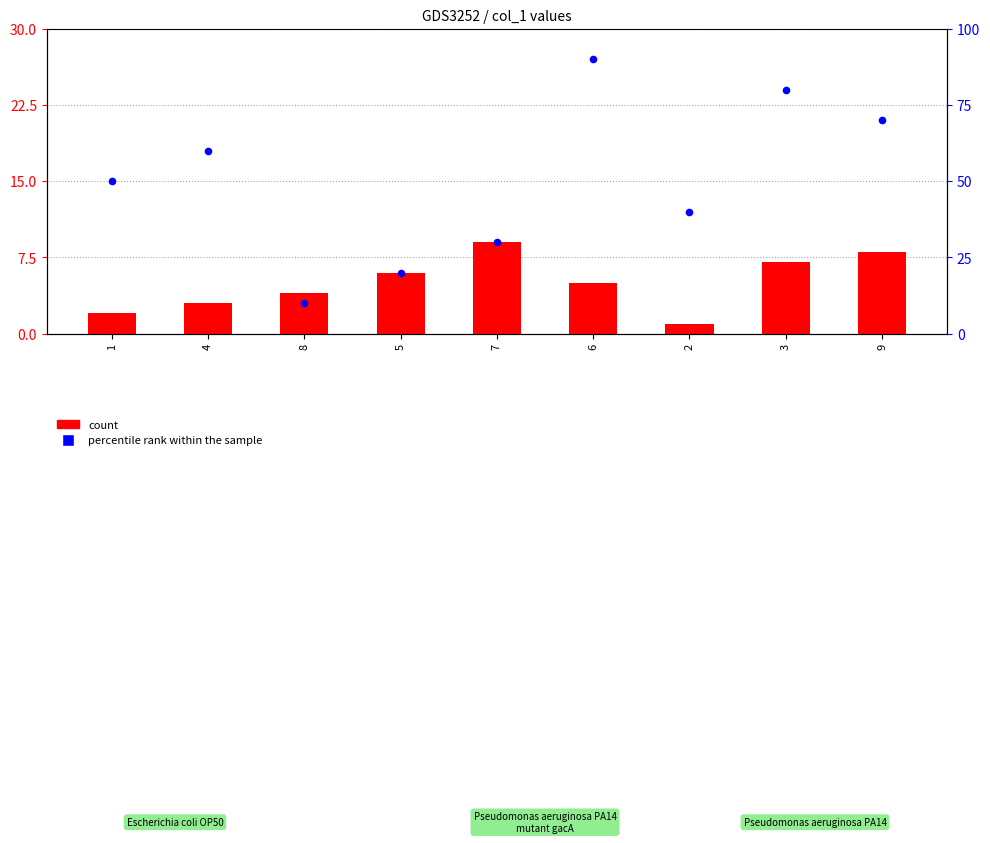

At how many categories does at least one series exceed 87?

1